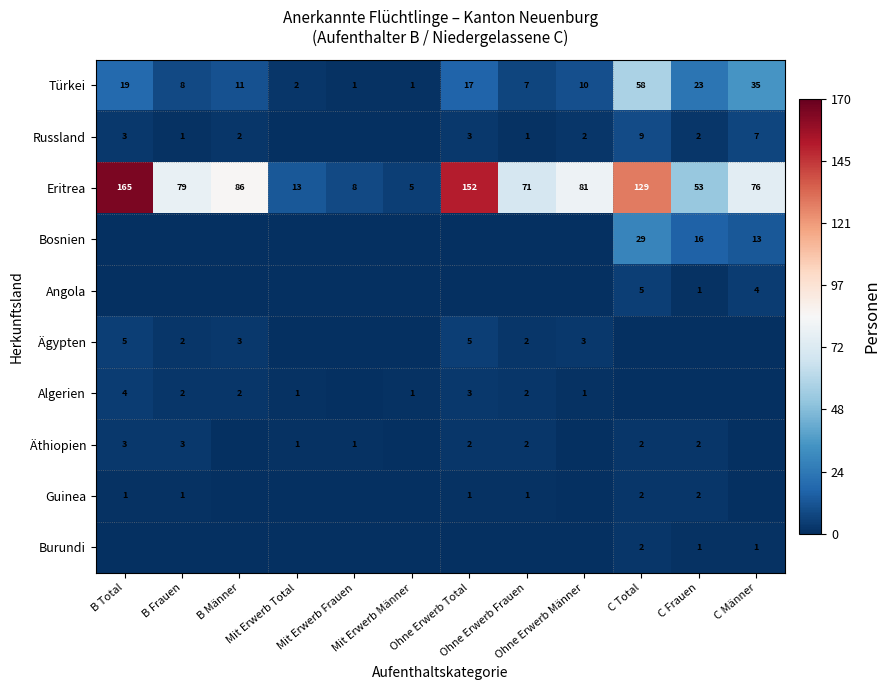

What is the sum of all Türkei values?

192